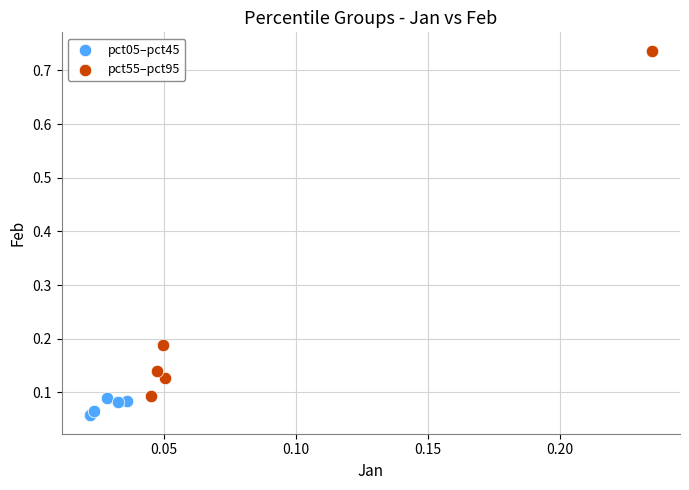

Which series has the widest spread of Y values?

pct55–pct95